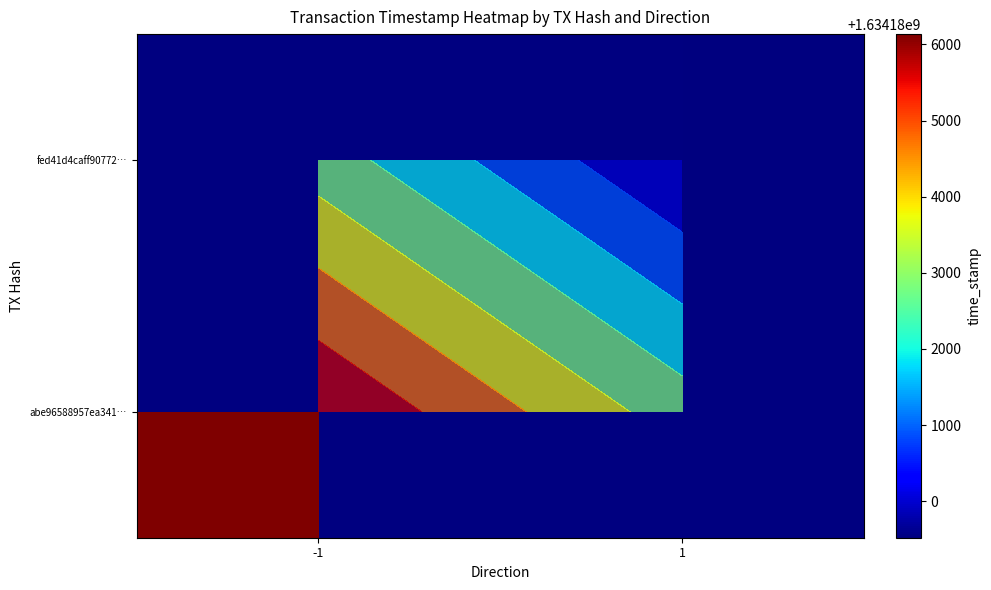

Between 1 and -1, which is larger?

-1